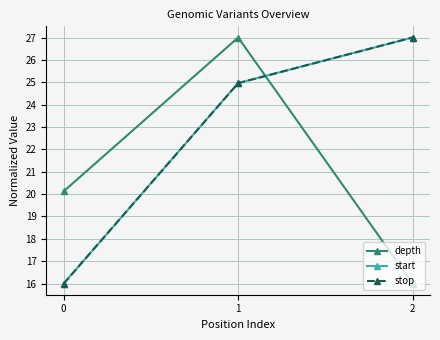

What is the difference between the start values at 2 and 0?

11.0